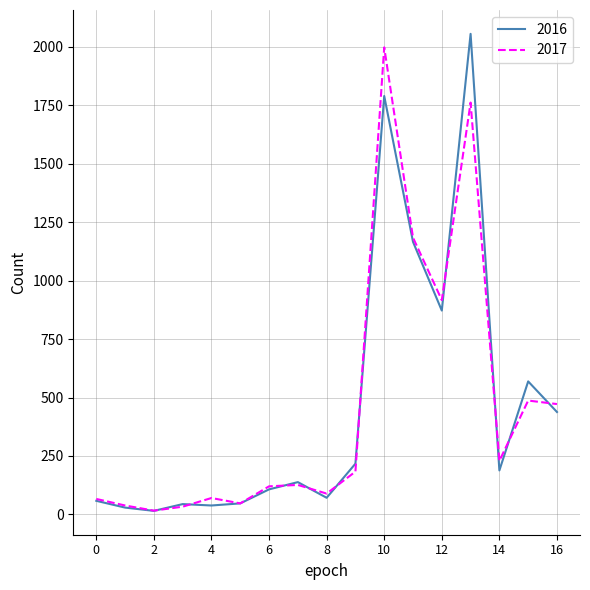

What is the average value of the 2017 series?

461